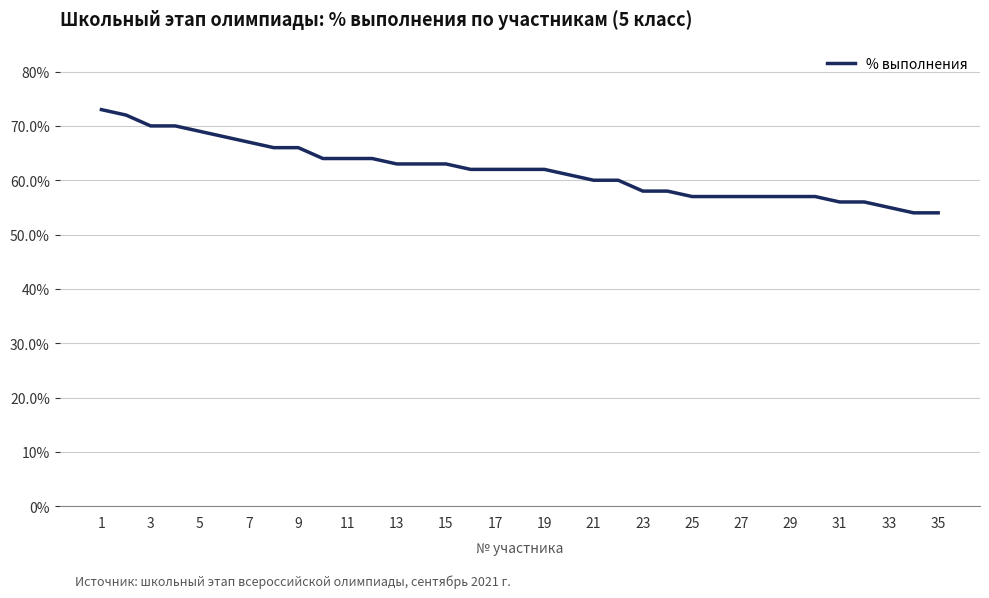

Is this an area chart (filled region under the line)?

No